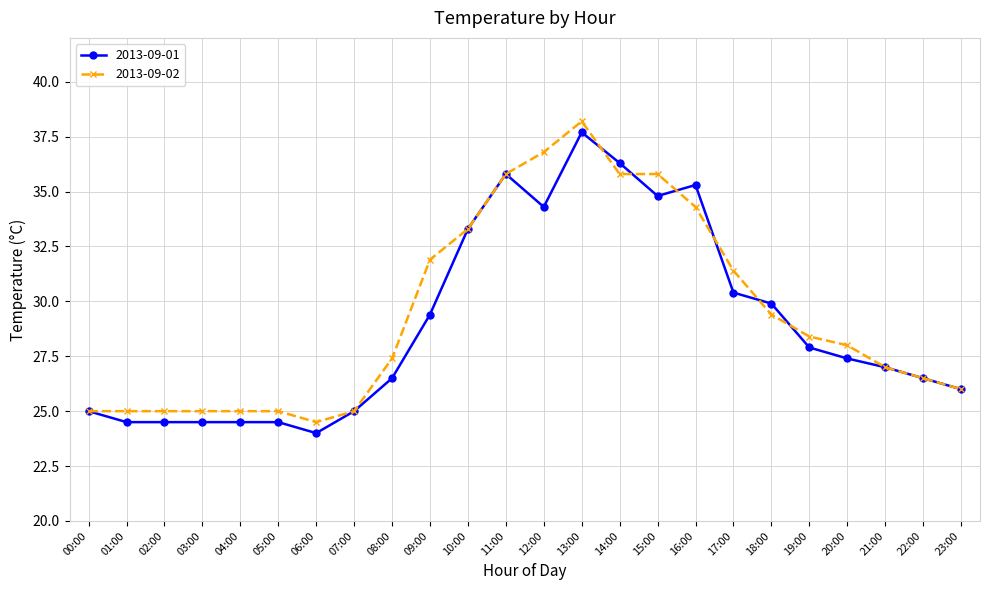

The 2013-09-02 series shows 36.8 at 12:00. True or false?

True